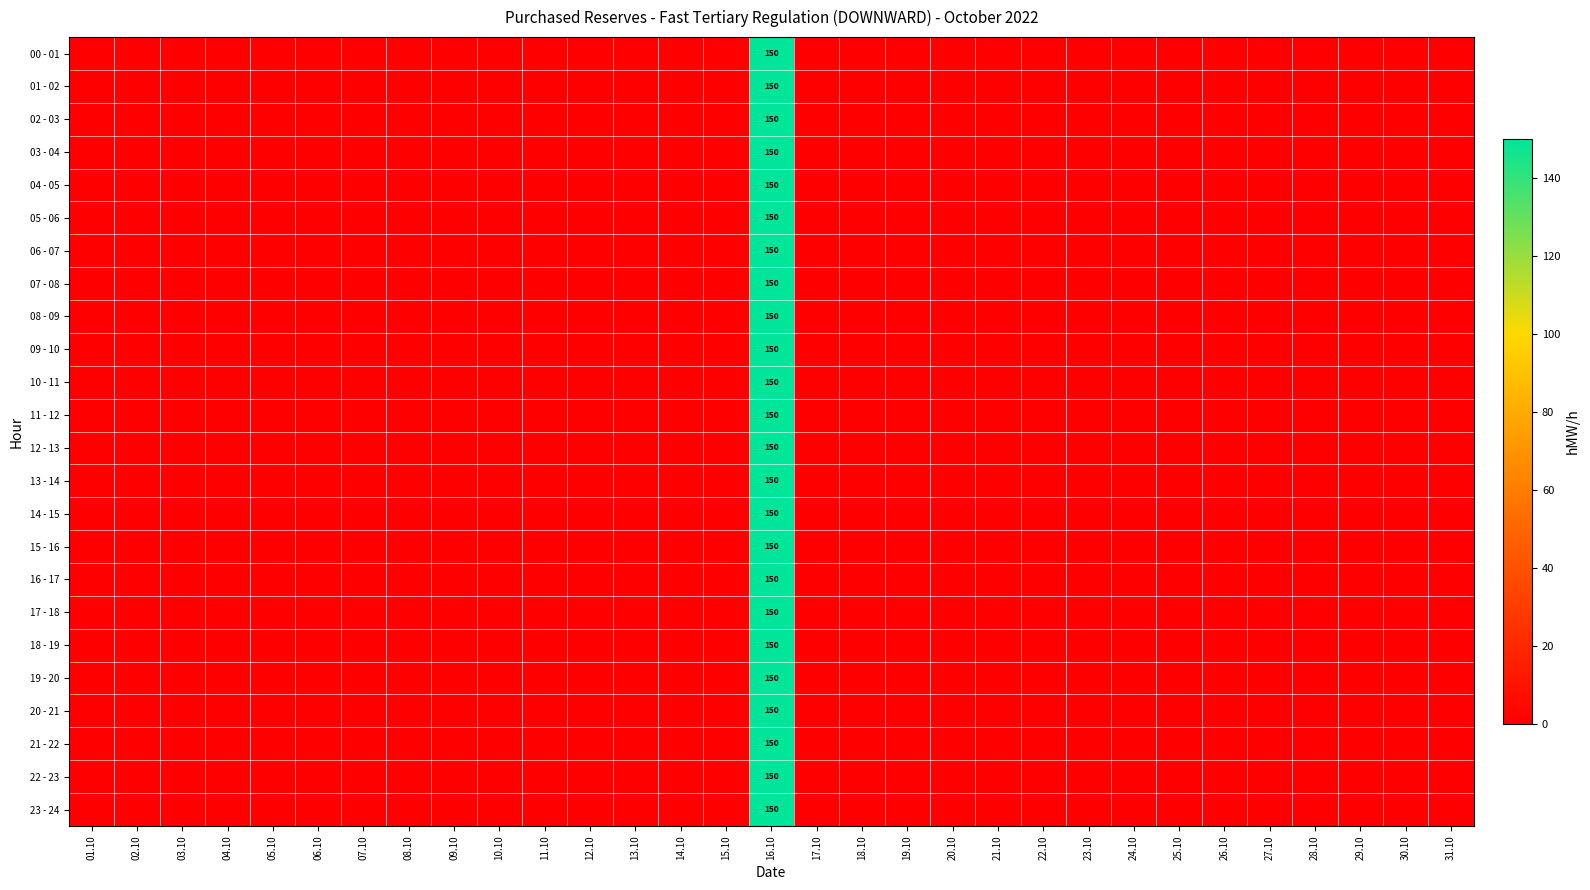

What is the average value of the 10 - 11 series?

5